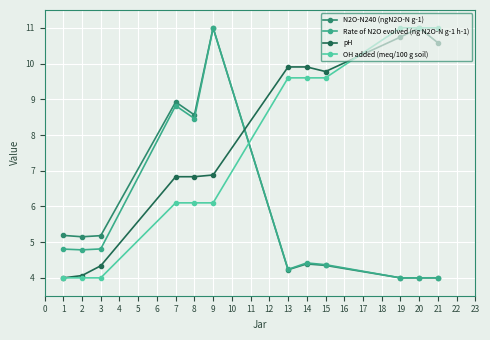

The N2O-N240 (ngN2O-N g-1) series shows 4.0 at 19. True or false?

True